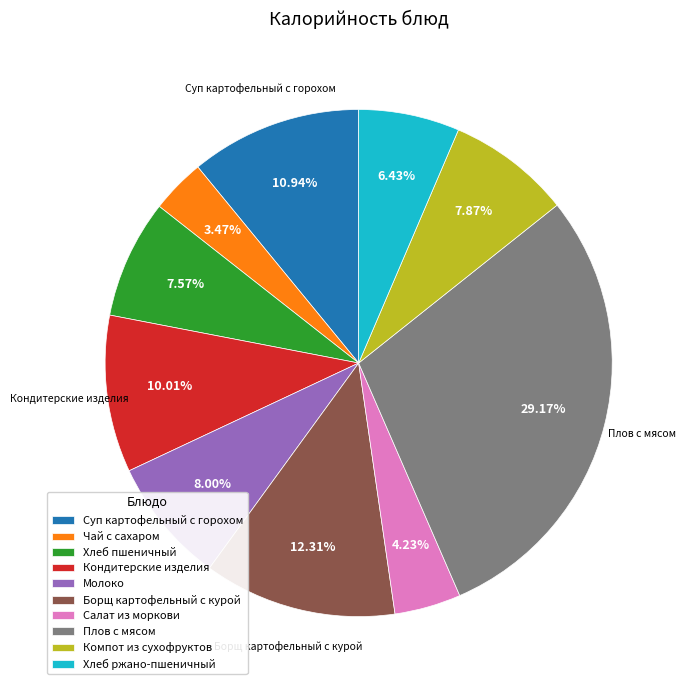

Is it true that Кондитерские изделия is 10% of the pie?

True